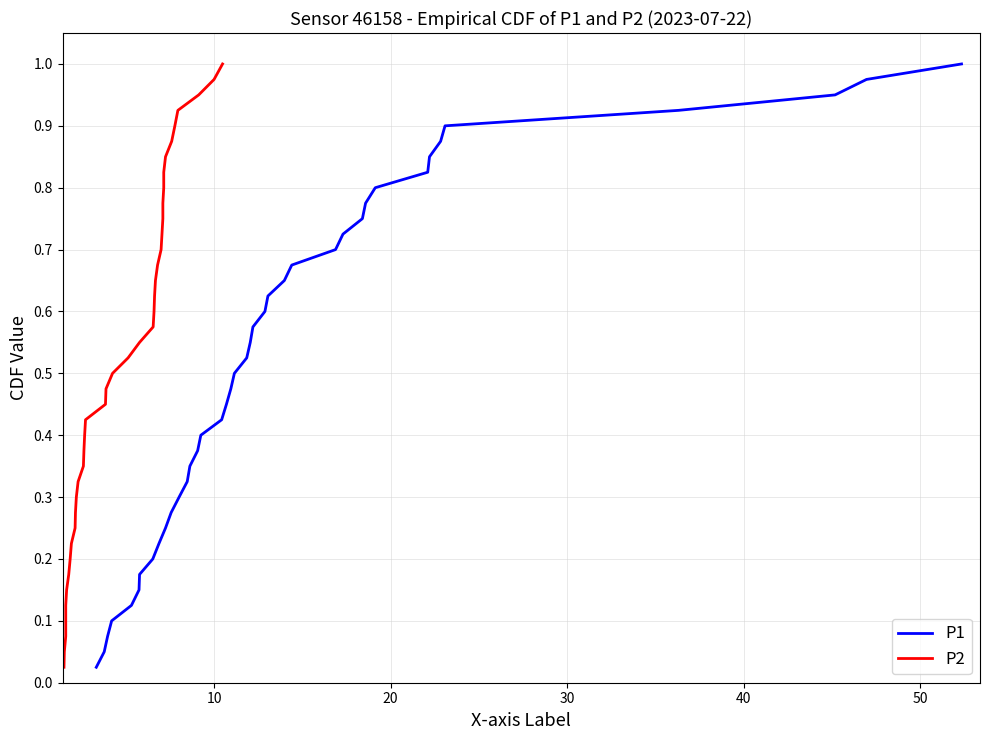

At how many categories does at least one series exceed 0?

40